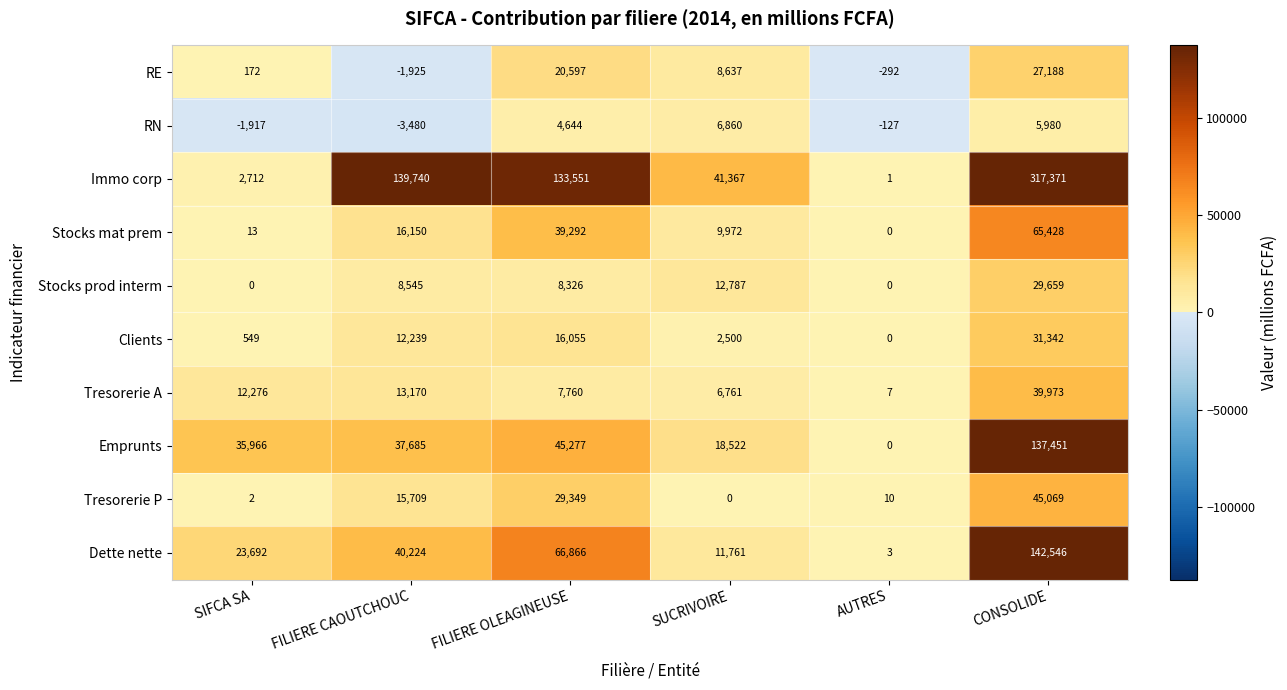

What is the difference between the maximum and minimum values in the Dette nette series?

142543